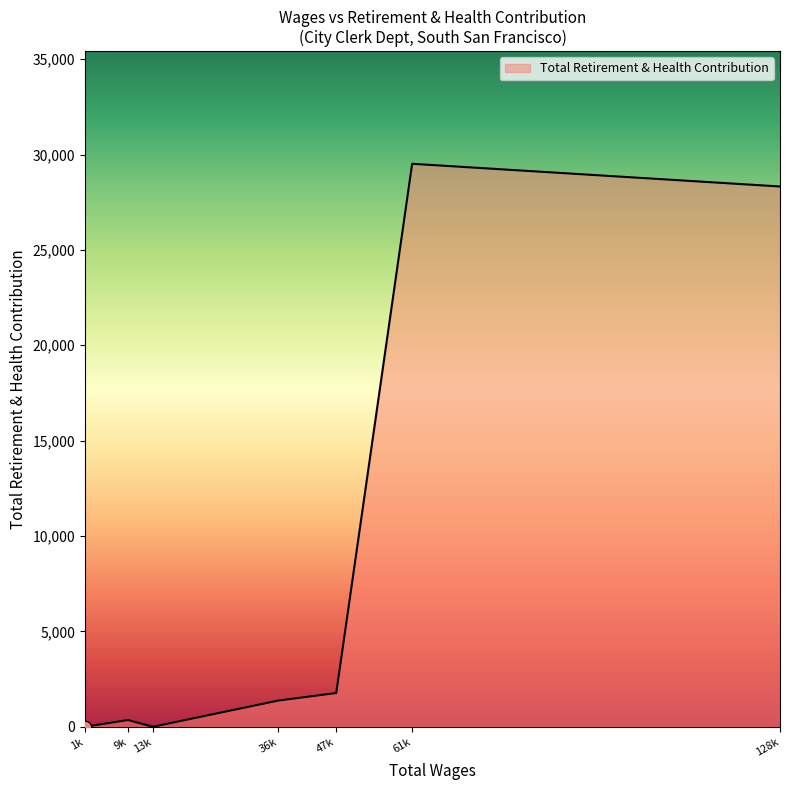

Approximately how many times larger is the value at 128k compared to 36k?

20.6